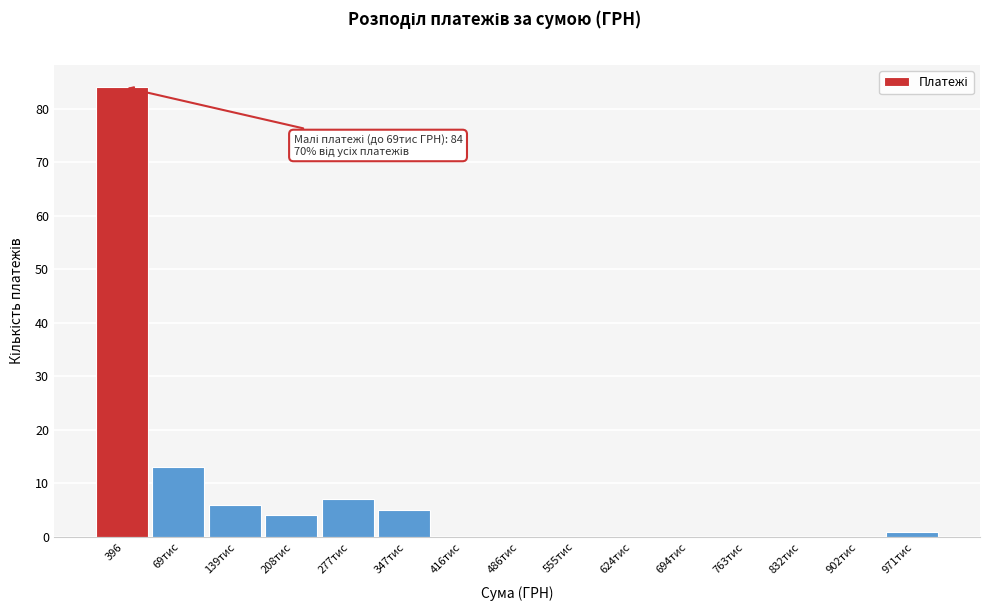

Reading right to left, extract all data points from this chart.

971тис=1	902тис=0	832тис=0	763тис=0	694тис=0	624тис=0	555тис=0	486тис=0	416тис=0	347тис=5	277тис=7	208тис=4	139тис=6	69тис=13	396=84